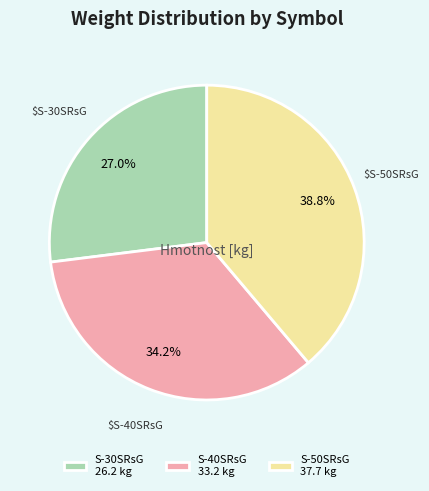

What portion of the pie excludes S-50SRsG?

61.2%